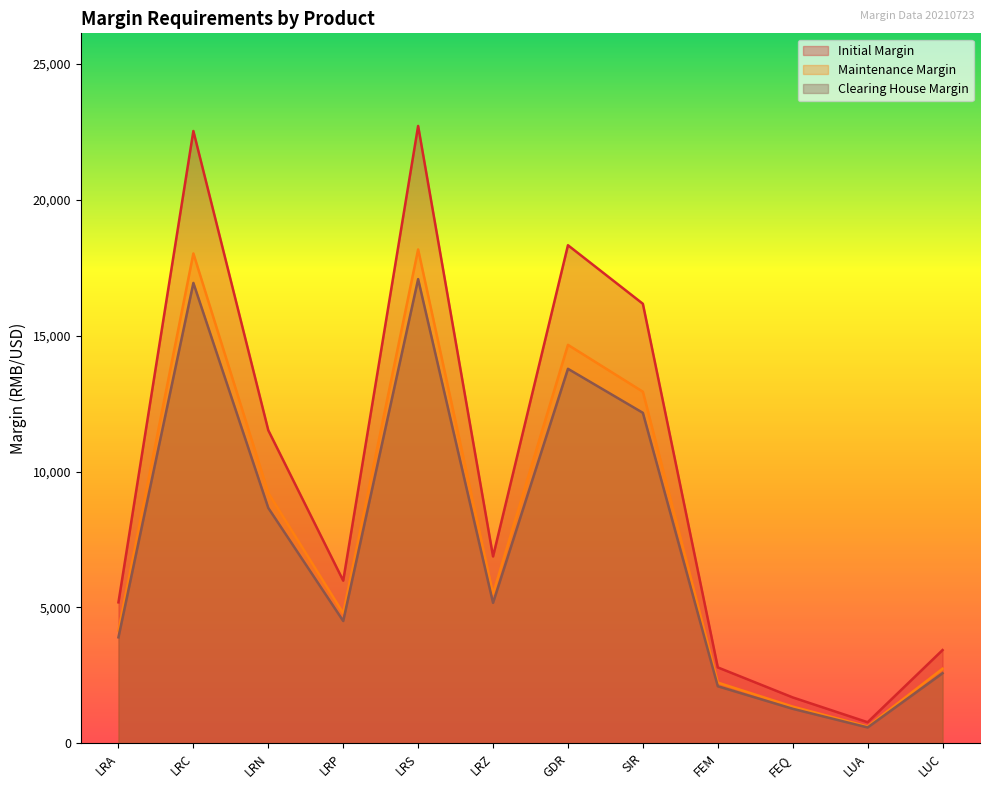

Which category has the lowest value in the Maintenance Margin series?

LUA